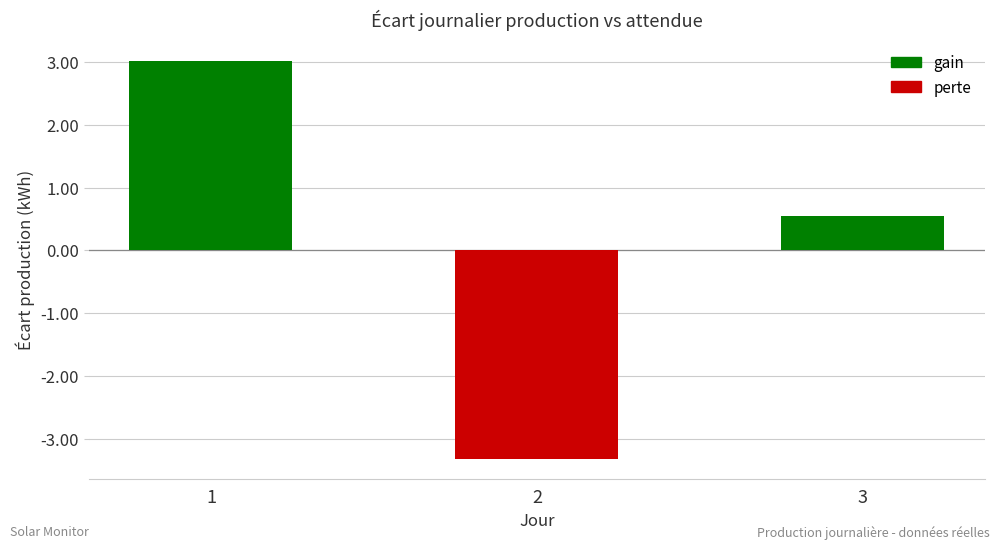

List the labels in order of value, largest first.

1, 3, 2